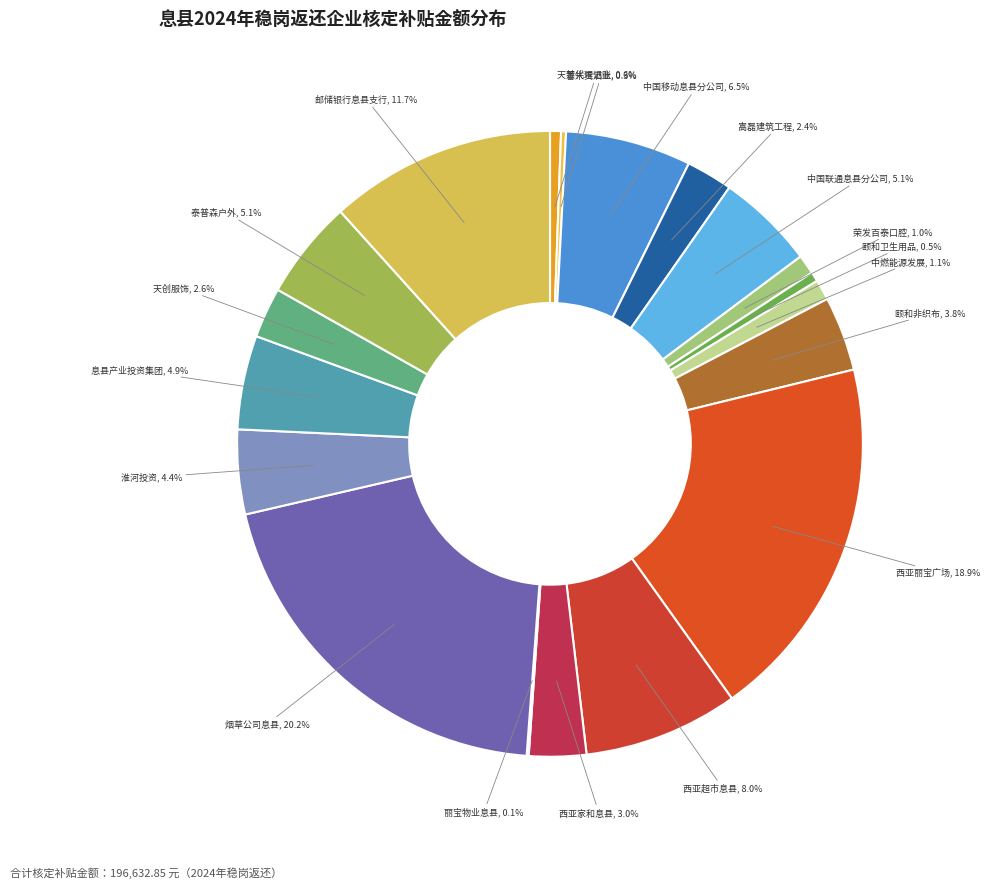

Does any single category account for the majority?

No